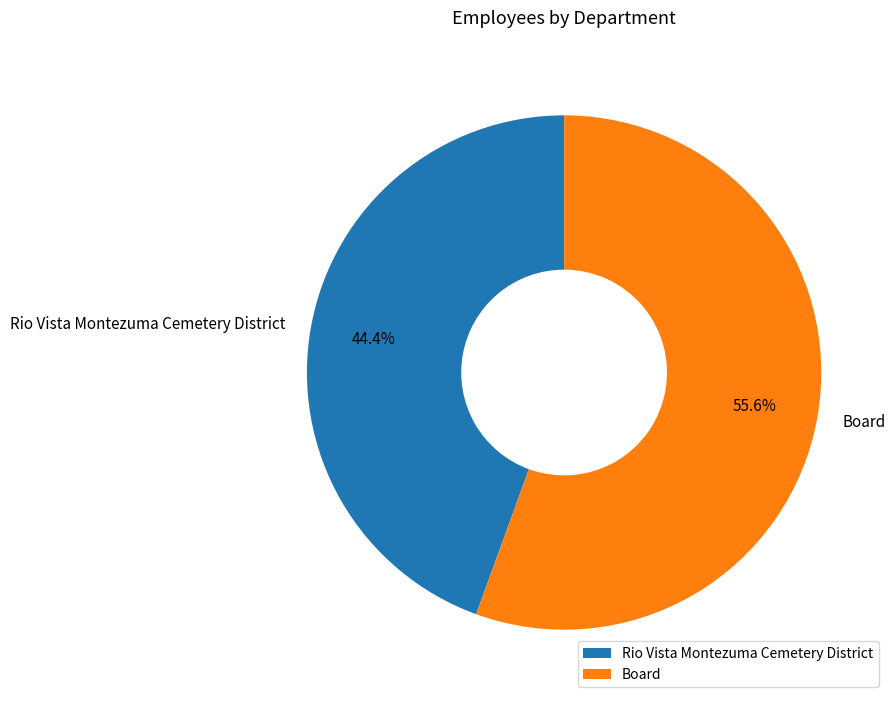

To the nearest percent, what is the combined percentage of Board and Rio Vista Montezuma Cemetery District?

100%